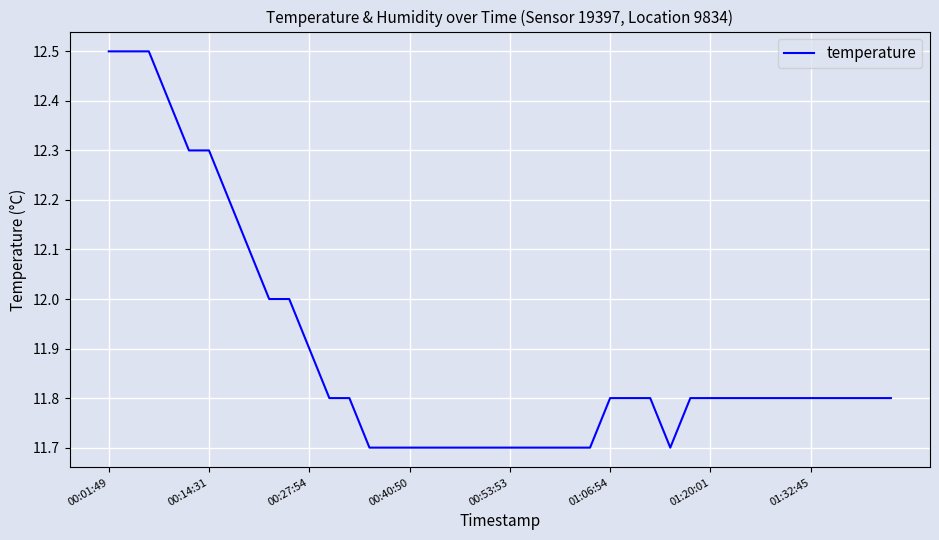

What is the maximum value shown in the chart?

12.5